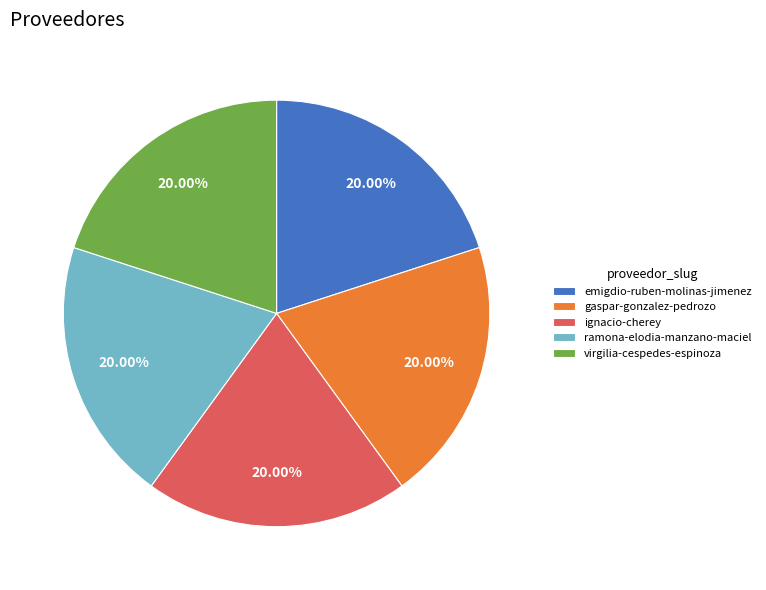

Approximately how many times larger is the value at virgilia-cespedes-espinoza compared to ignacio-cherey?

1.0